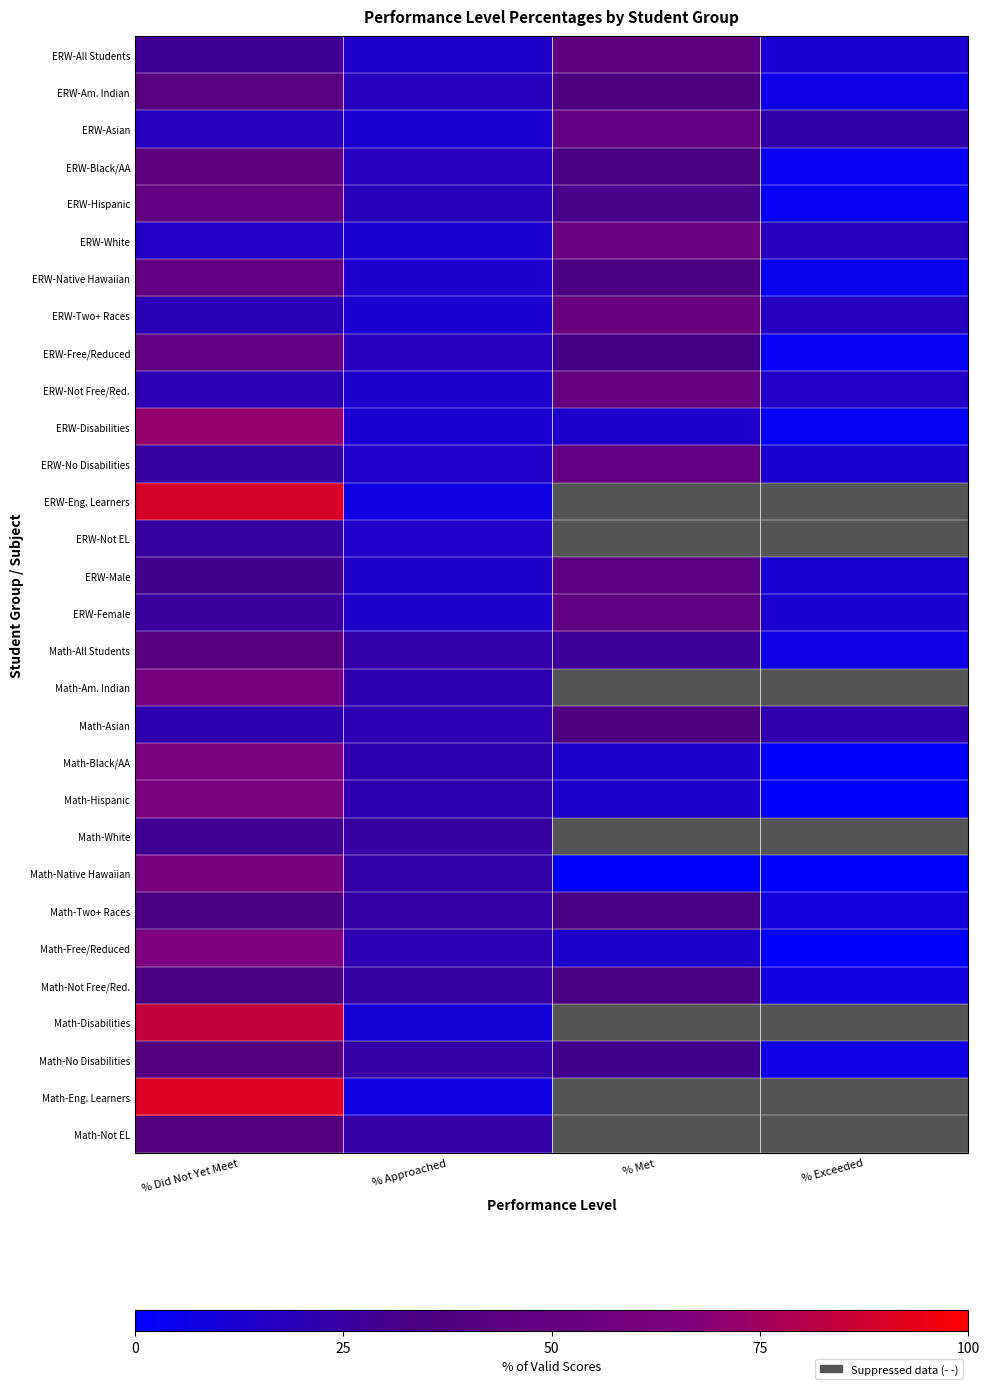

How many data points does each series have?

4